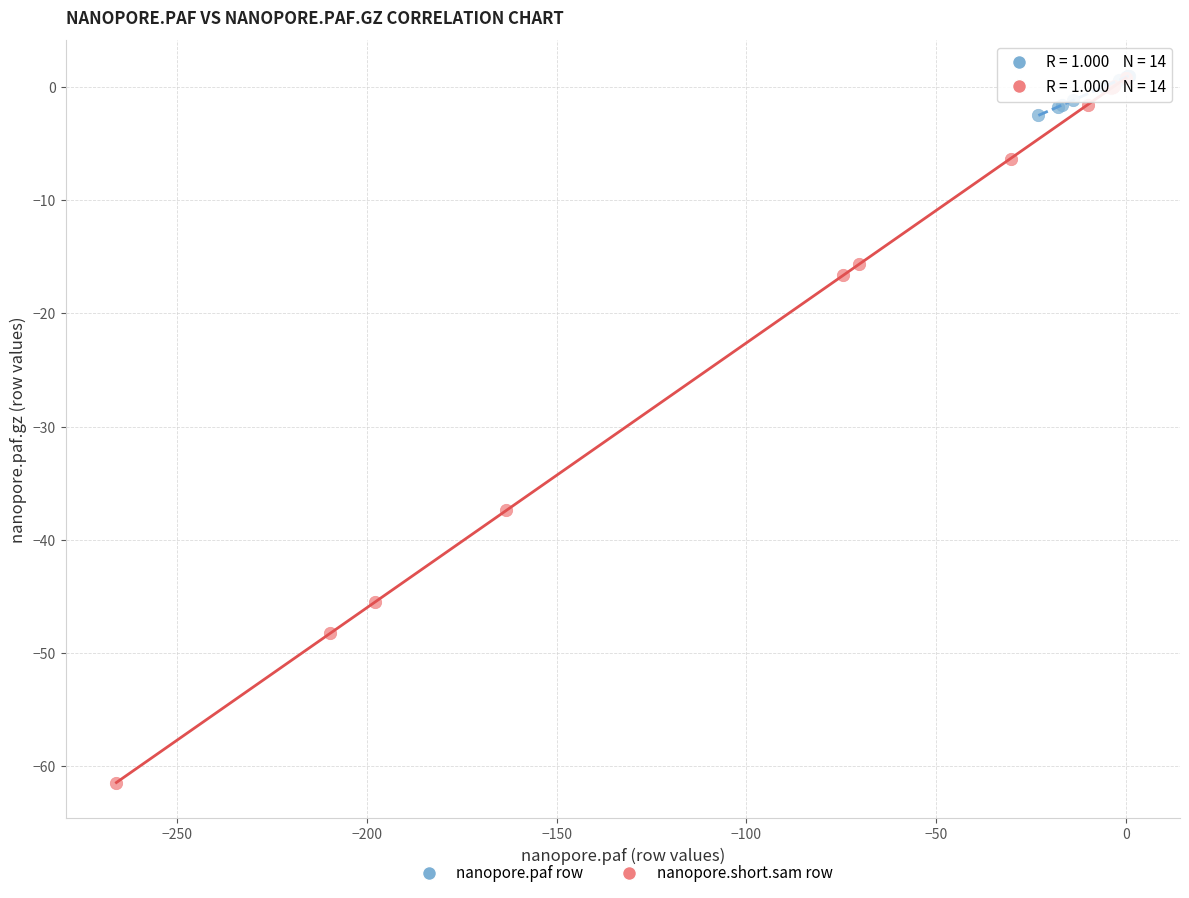

Which series reaches the minimum Y coordinate?

nanopore.short.sam row